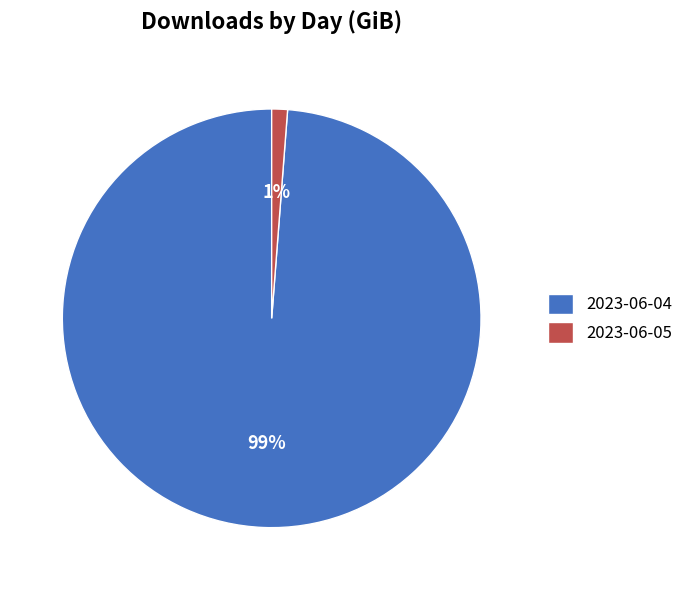

Which category has the biggest portion of the pie?

2023-06-04